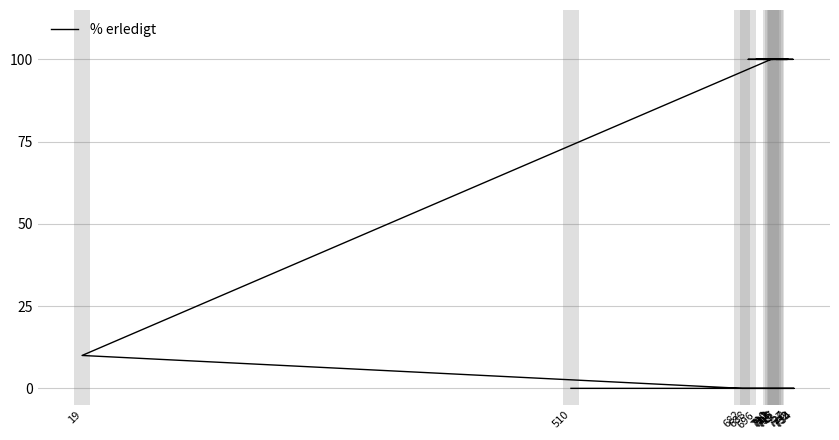

At which label is the value closest to 50?

19